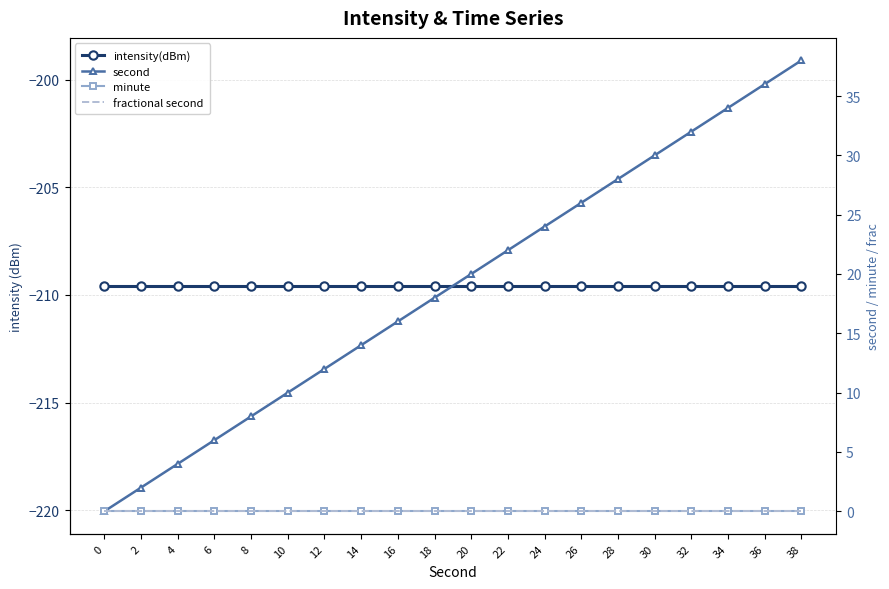

True or false: second and minute cross at least once.

False